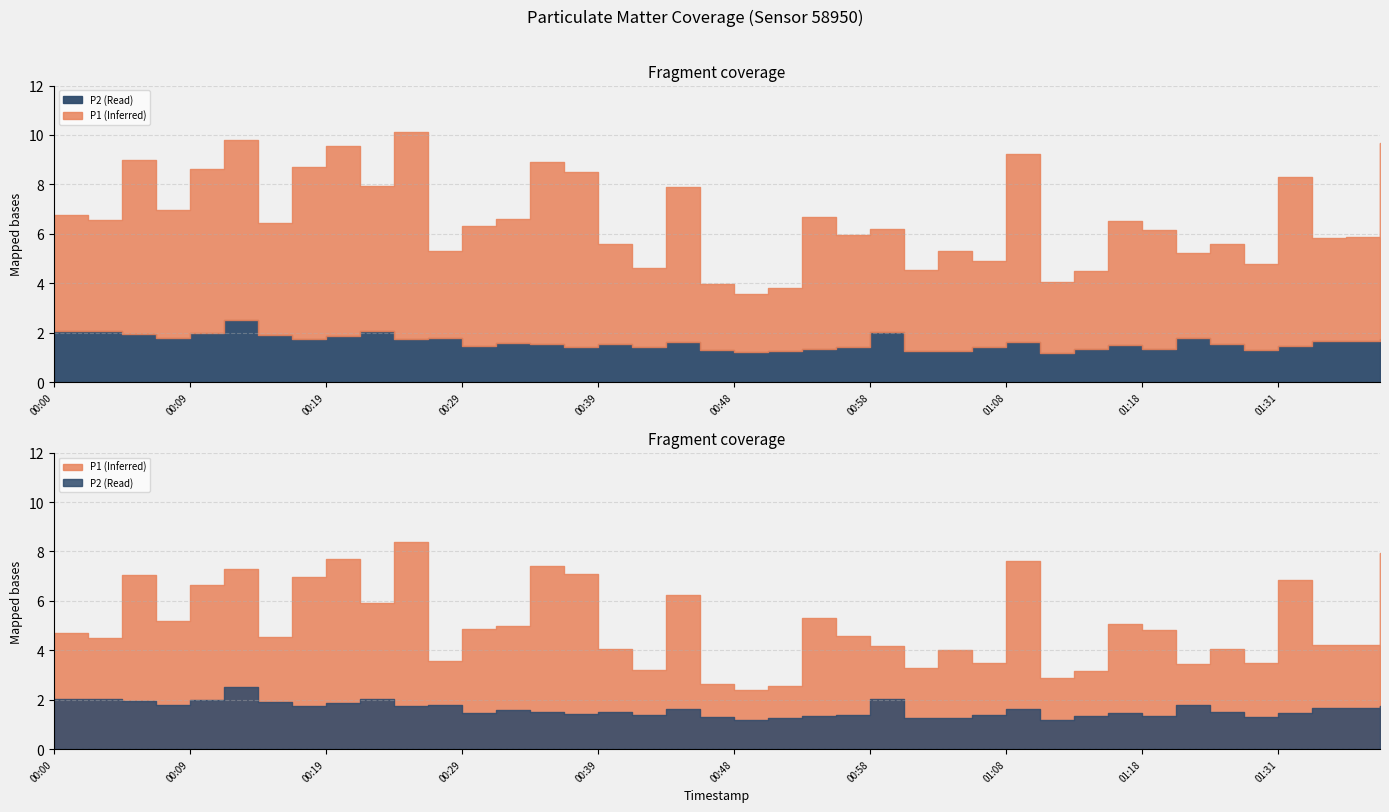

Reading left to right, transcribe all the data shown in this chart.

P1: 00:00=4.7	00:02=4.5	00:04=7.0	00:07=5.2	00:09=6.6	00:12=7.3	00:14=4.5	00:17=7.0	00:19=7.7	00:21=5.9	00:24=8.4	00:26=3.5	00:29=4.9	00:31=5.0	00:34=7.4	00:36=7.1	00:39=4.0	00:41=3.2	00:43=6.2	00:46=2.6	00:48=2.4	00:51=2.5	00:53=5.3	00:56=4.6	00:58=4.2	01:01=3.3	01:03=4.0	01:06=3.5	01:08=7.6	01:11=2.9	01:13=3.2	01:16=5.0	01:18=4.8	01:21=3.5	01:25=4.0	01:28=3.5	01:31=6.8	01:33=4.2	01:36=4.2	01:40=7.9
P2: 00:00=2.0	00:02=2.0	00:04=1.9	00:07=1.8	00:09=2.0	00:12=2.5	00:14=1.9	00:17=1.8	00:19=1.9	00:21=2.0	00:24=1.8	00:26=1.8	00:29=1.4	00:31=1.6	00:34=1.5	00:36=1.4	00:39=1.5	00:41=1.4	00:43=1.6	00:46=1.3	00:48=1.2	00:51=1.3	00:53=1.4	00:56=1.4	00:58=2.0	01:01=1.3	01:03=1.3	01:06=1.4	01:08=1.6	01:11=1.2	01:13=1.3	01:16=1.5	01:18=1.4	01:21=1.8	01:25=1.5	01:28=1.3	01:31=1.4	01:33=1.6	01:36=1.7	01:40=1.7